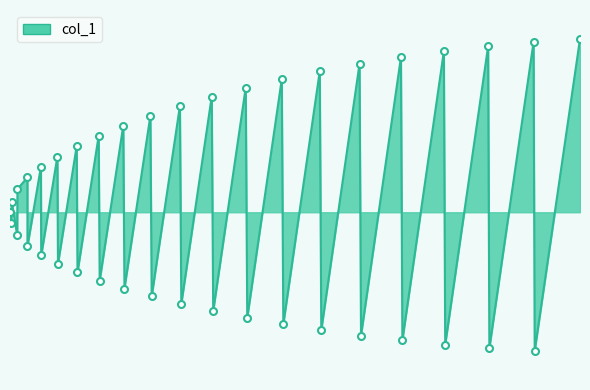

Does the chart display data point markers on the line(s)?

No